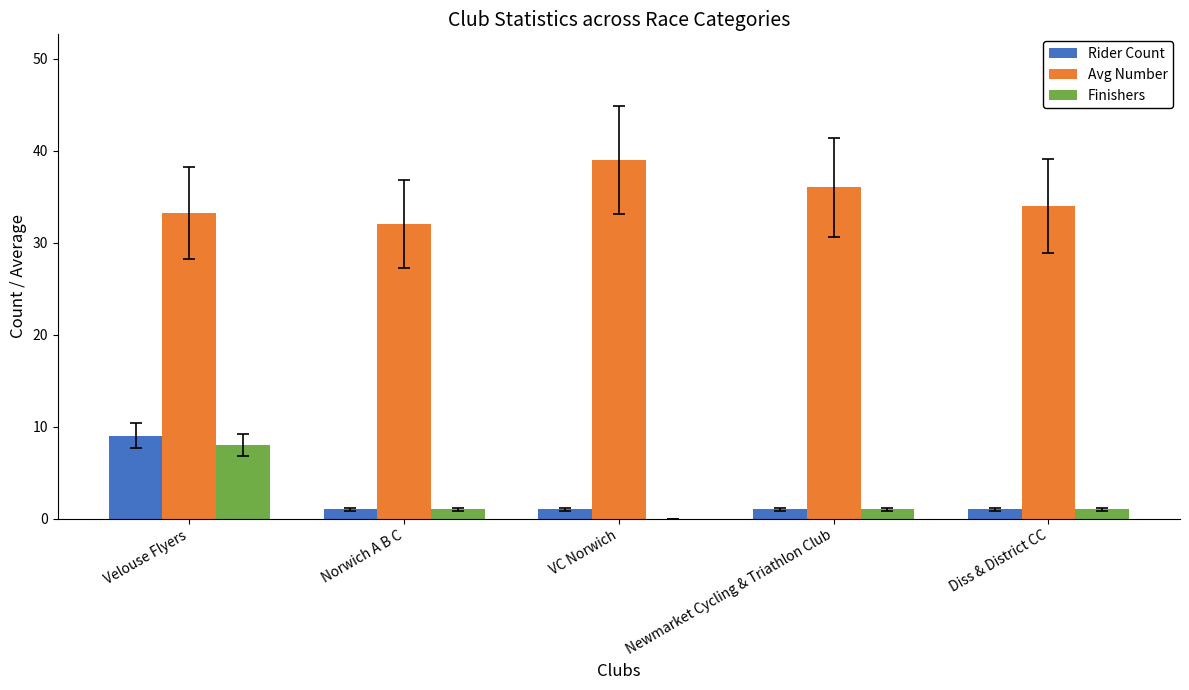

At which category is the sum across all series the highest?

Velouse Flyers